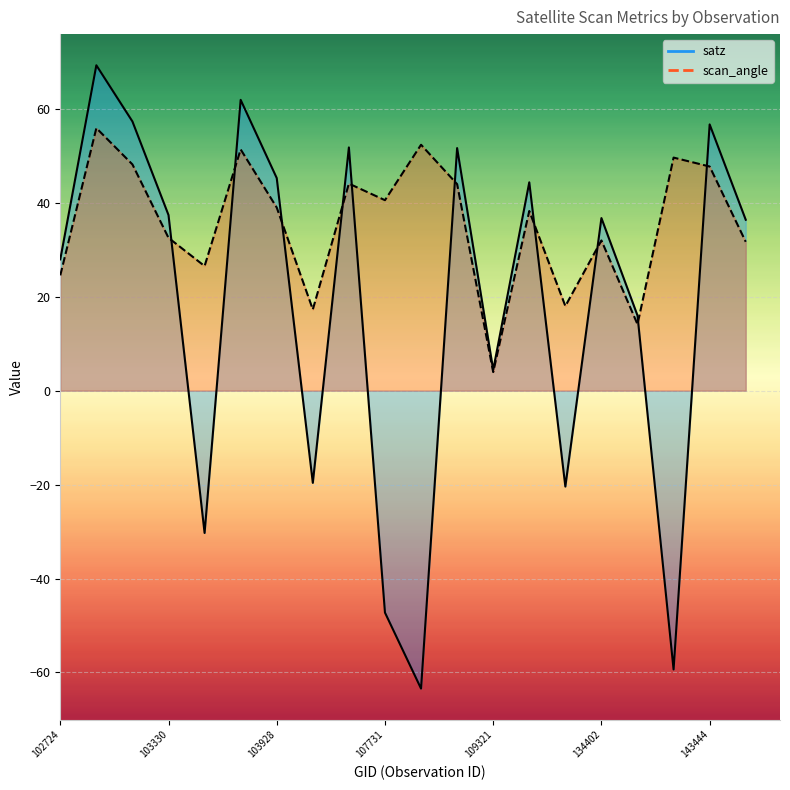

Read the scan_angle value at 107911.

52.4